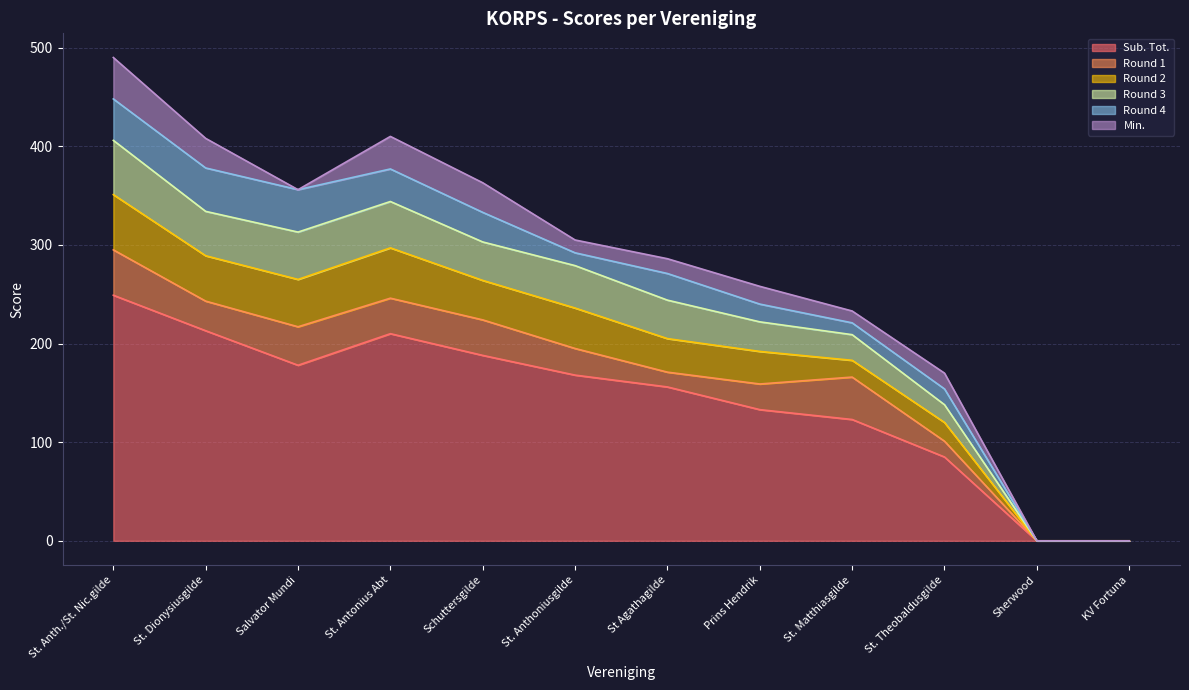

Does the chart display data point markers on the line(s)?

No